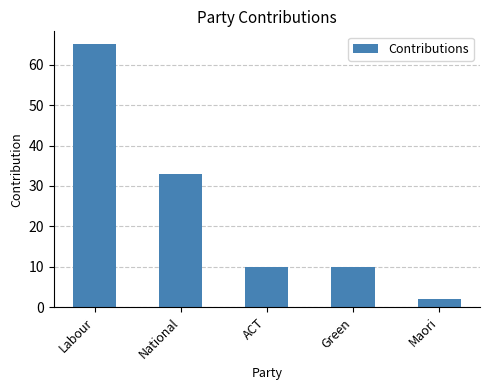

How many series are shown in this chart?

1